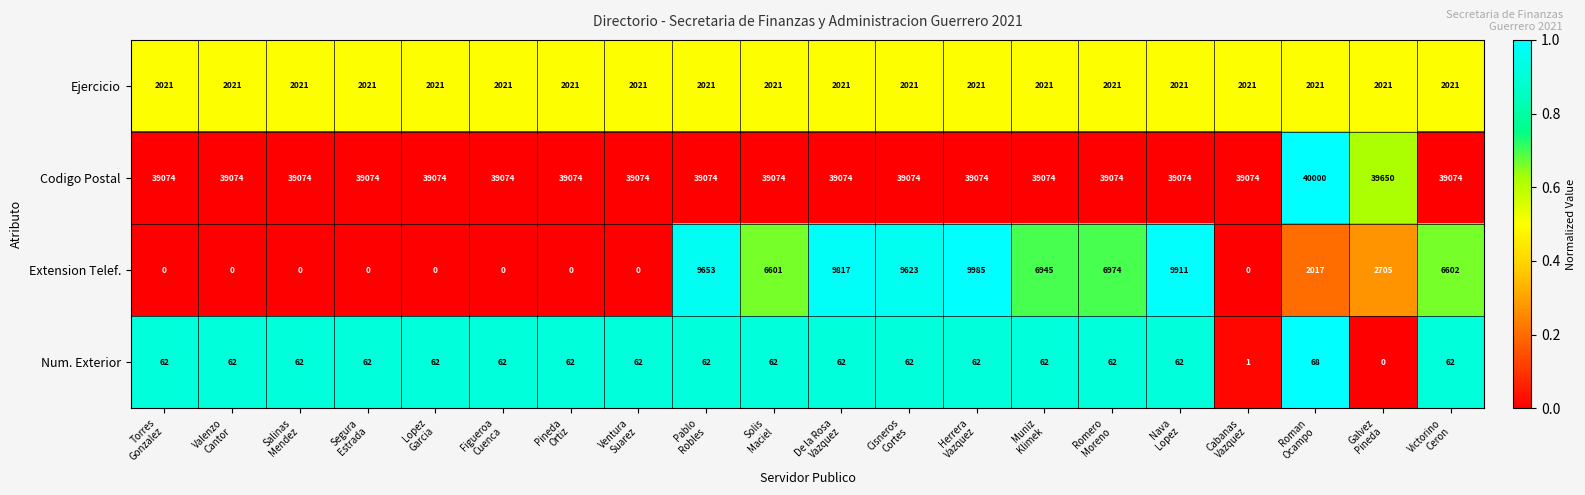

What is the sum of all Extension Telef. values?

80833